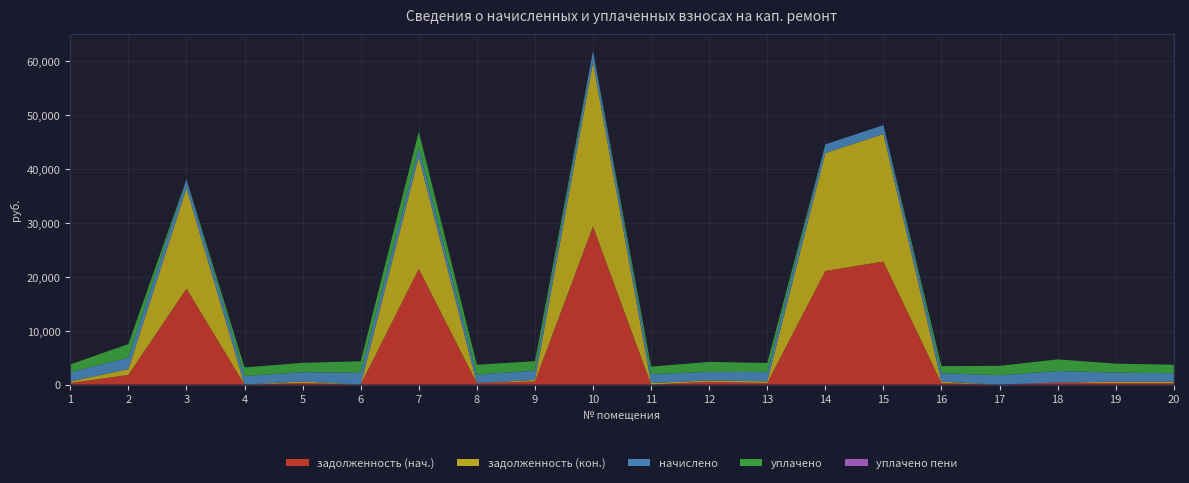

Reading left to right, what are all the values shown in this chart?

задолженность (нач.): 287.2	1790.1	17812.1	0.0	287.8	0.0	21479.0	262.7	580.0	29380.0	0.0	516.6	283.4	21089.6	22840.5	266.8	0.0	359.8	277.3	262.7
задолженность (кон.): 287.2	1074.1	18645.7	0.0	287.8	0.0	20817.6	0.0	294.9	30452.3	277.9	250.4	307.3	21899.1	23674.1	266.8	0.1	0.0	277.3	262.7
начислено: 1723.4	2148.1	1667.3	1586.5	1726.9	2162.2	1677.8	1576.0	1733.9	2144.6	1667.3	1586.5	1719.9	1619.0	1667.3	1576.0	1737.5	2158.7	1663.7	1576.0
уплачено: 1436.2	2506.1	0.0	1586.5	1726.9	2162.2	3000.0	1838.7	1728.0	0.0	1389.4	1853.6	1702.1	0.0	0.0	1313.3	1737.4	2158.7	1663.7	1576.0
уплачено пени: 0.0	0.0	0.0	0.0	0.0	0.0	0.0	0.0	0.0	0.0	0.0	0.8	0.0	0.0	0.0	0.0	0.0	0.0	0.0	0.0